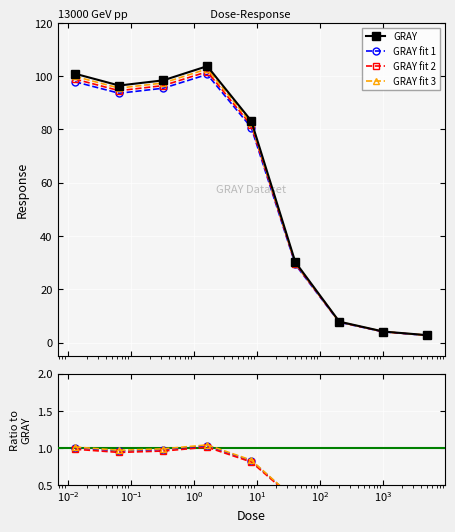

How many interior local valleys does the GRAY fit 3 series have?

1